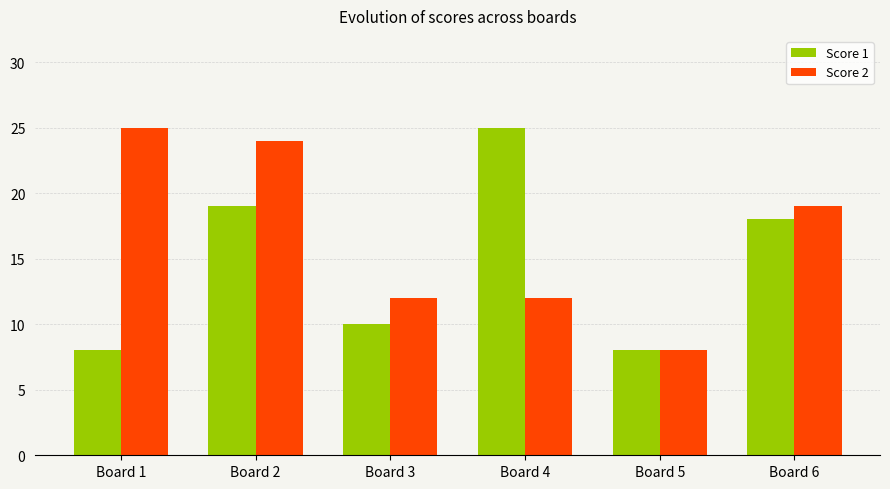

Read the Score 1 value at Board 1, to the nearest 5.

10